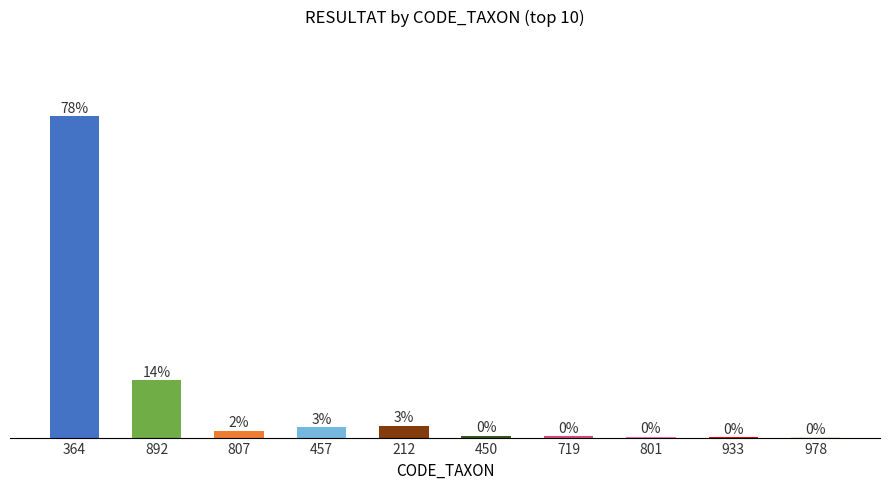

Which category has the highest value across all series?

364